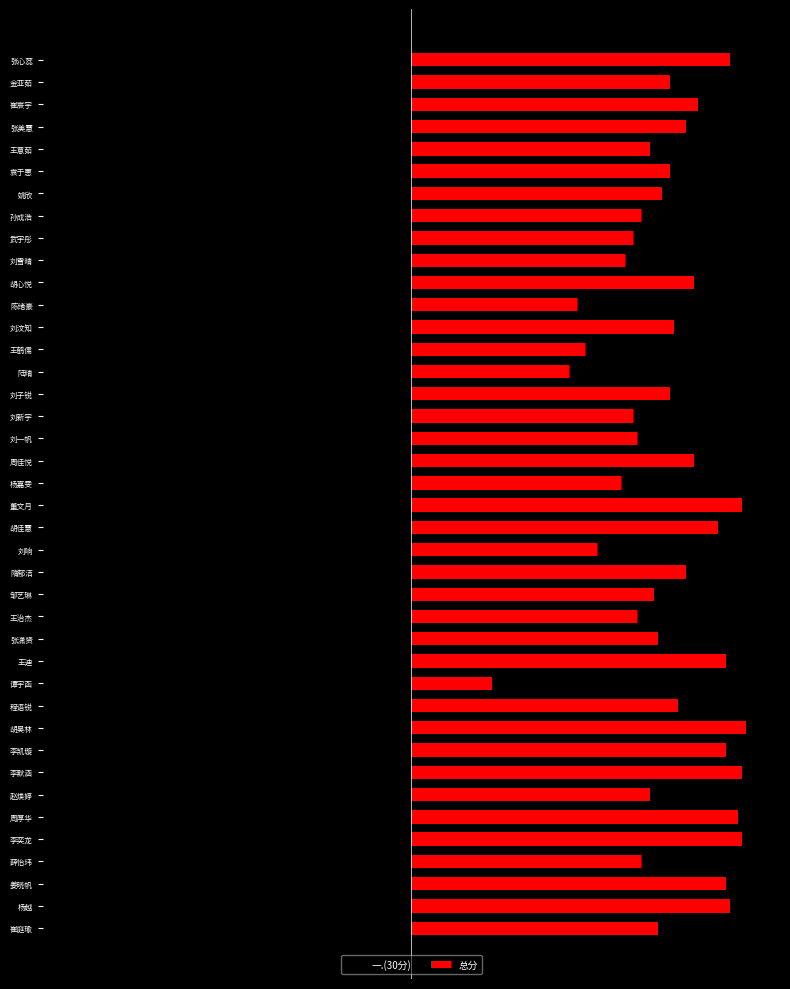

Which series changed the most between 李默涵 and 陈绪豪?

一.(30分)